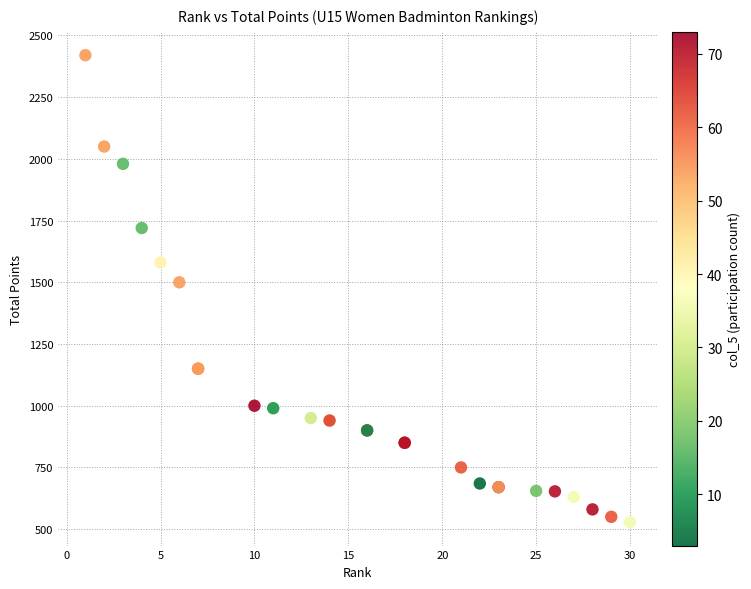

What Y value in the scatter plot is closest to 1474?

1500